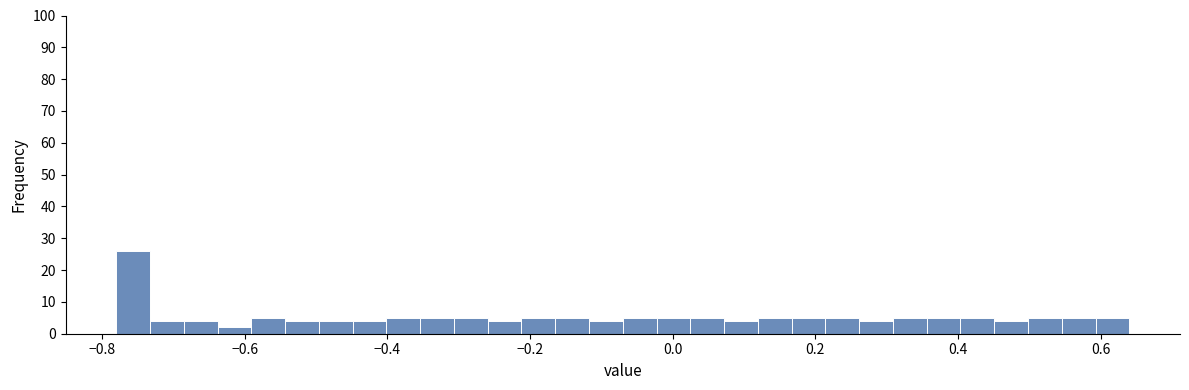

Around what value on the x-axis is the tallest bar? Give the approximate position of its centre, as read against the axis.

-0.76